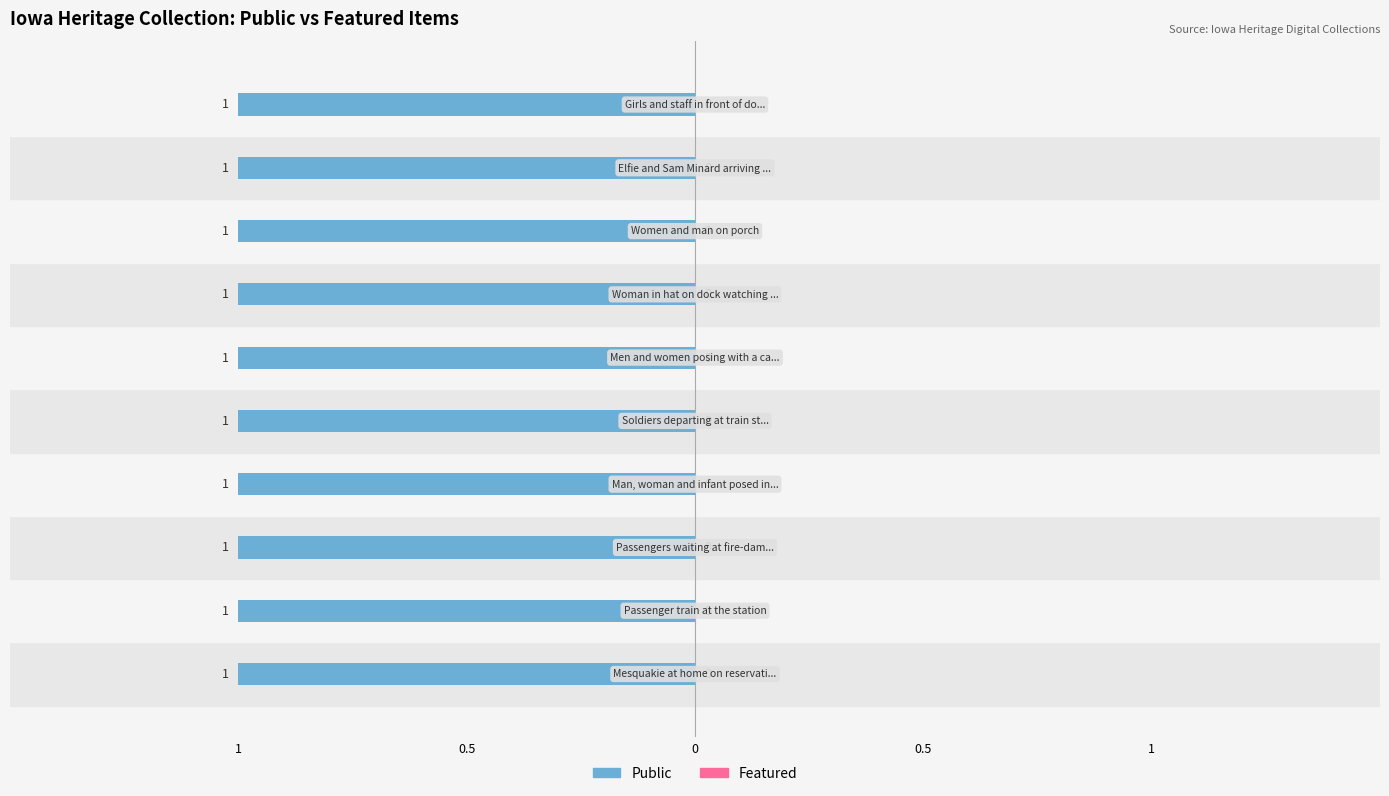

What are all the series names shown in the legend?

Public, Featured